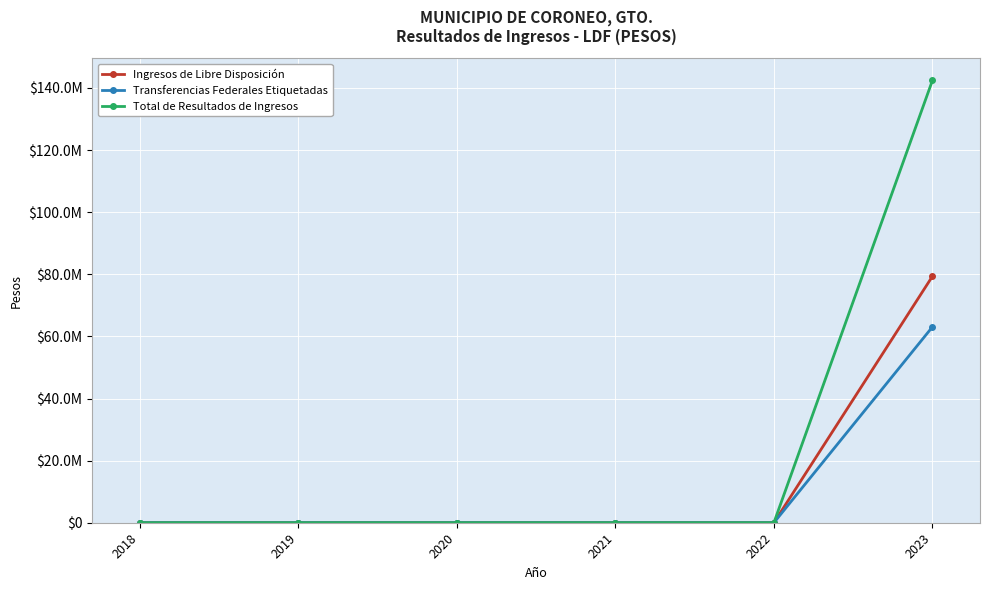

True or false: Transferencias Federales Etiquetadas and Ingresos de Libre Disposición intersect in this chart.

False